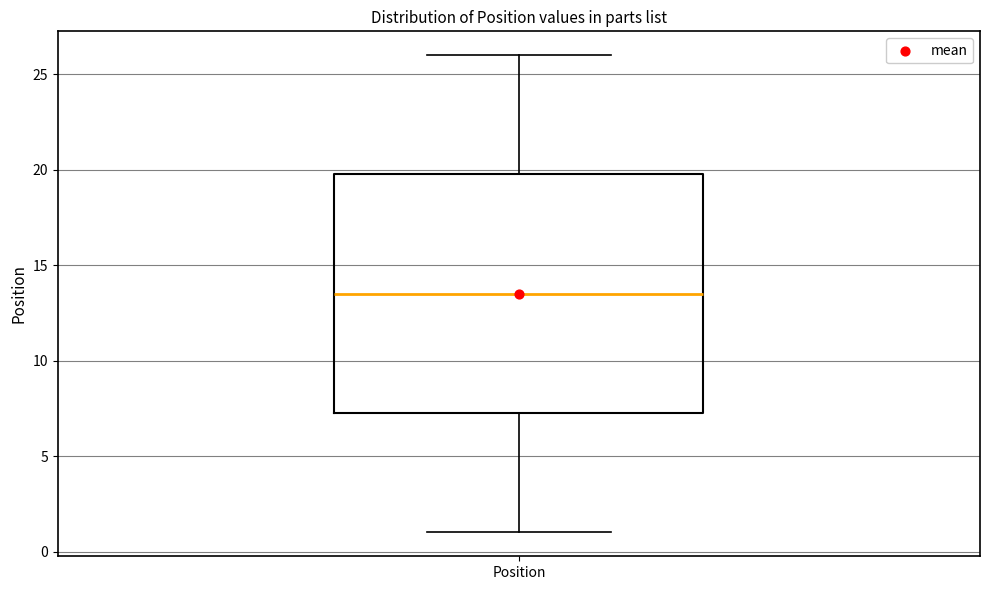

Read this box plot against the y-axis: the position of the median line, the range covered by the box, and the ends of both whiskers. The values are not printed on the chart, so give them approximately, as read against the axis.

median 13.5, box 7.5 to 20.0, whiskers 1.0 to 26.0